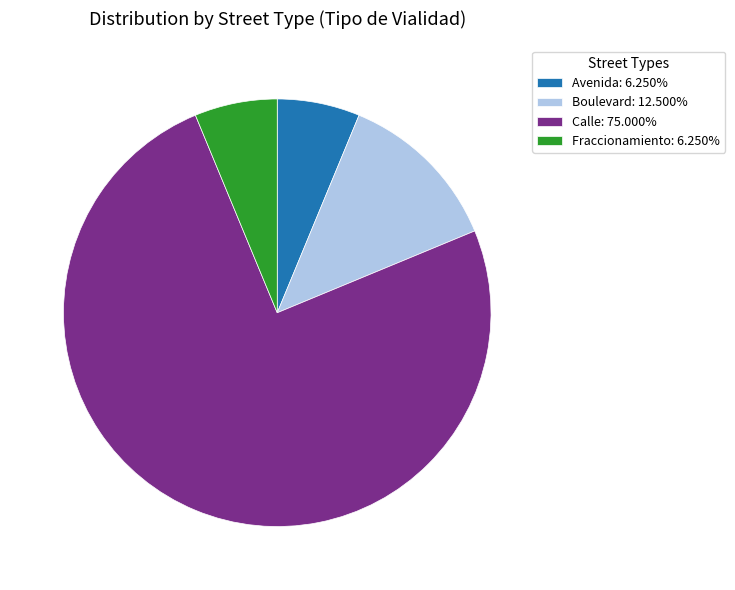

Combined, do Avenida: 6.250% and Fraccionamiento: 6.250% account for over 50%?

No